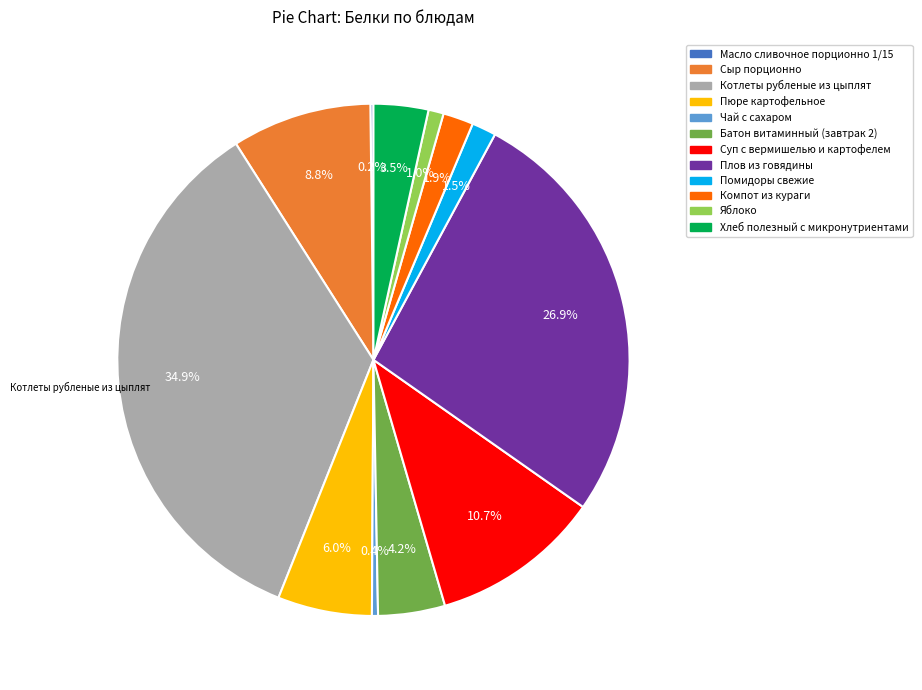

Is there a majority slice in this chart?

No